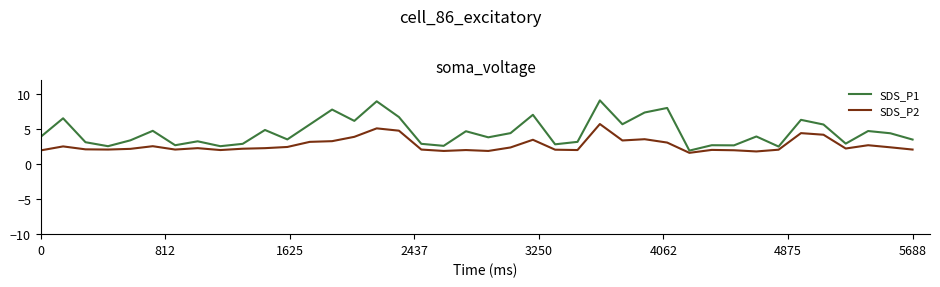

Which series has the largest range (max minus min)?

SDS_P1